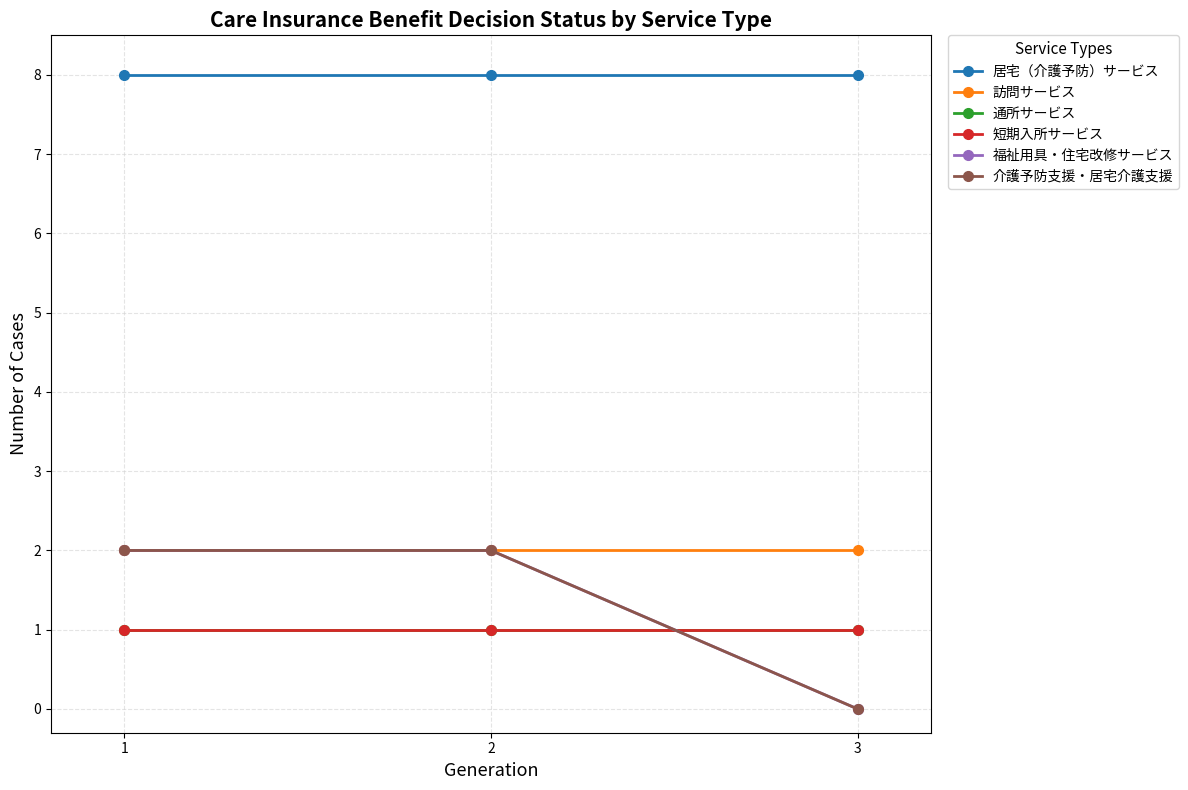

List the labels in order of 通所サービス value, smallest first.

1, 2, 3